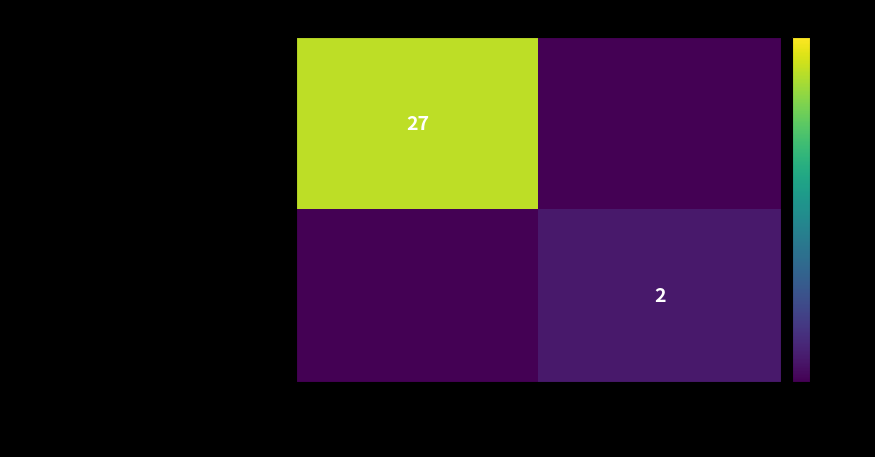

Is the value of 710dba87b52cdcea0ab66b72f86630145ce7b7d… at -1 greater than the value of 11f9f9cb9289a6cd192a52cb262777995cf9465… at 1?

Yes